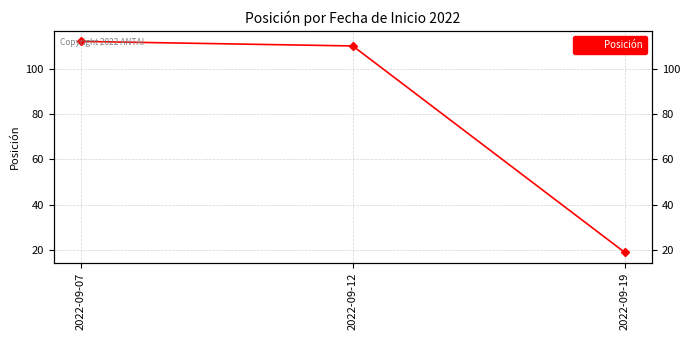

What is the ratio of the value at 2022-09-12 to the value at 2022-09-19?

5.8